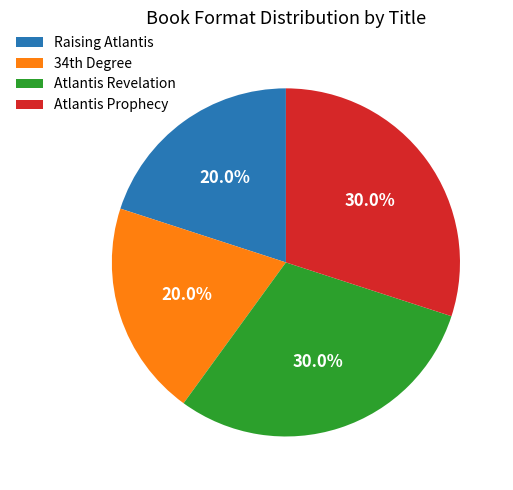

To the nearest percent, what portion does Raising Atlantis represent?

20%